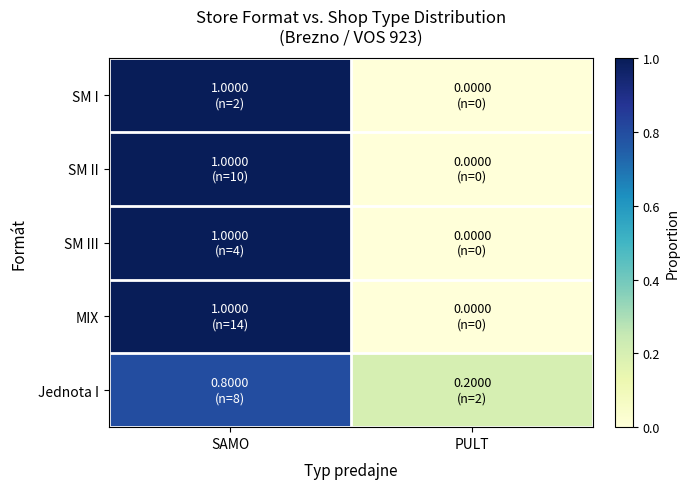

Between SAMO and PULT, which series saw the biggest shift?

SM I